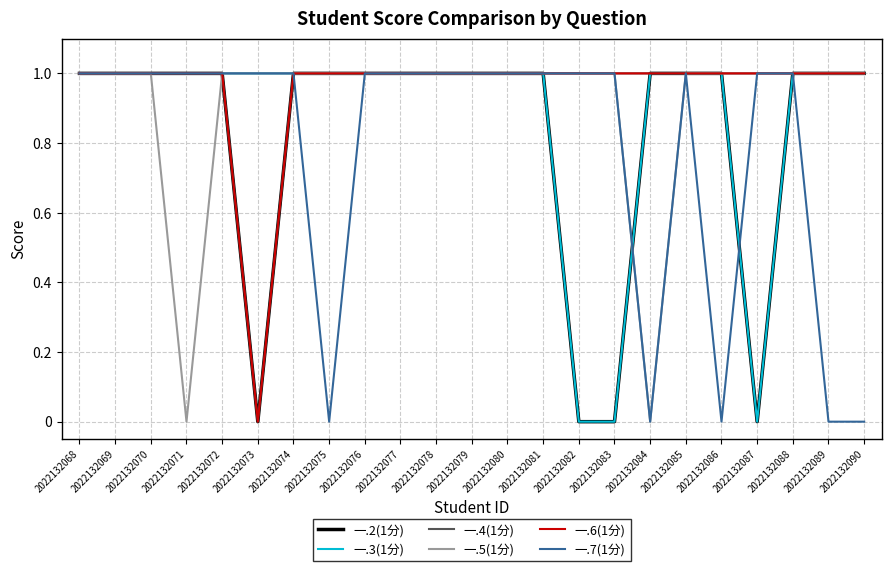

What is the value of the 一.5(1分) point at the 5th from the left?

1